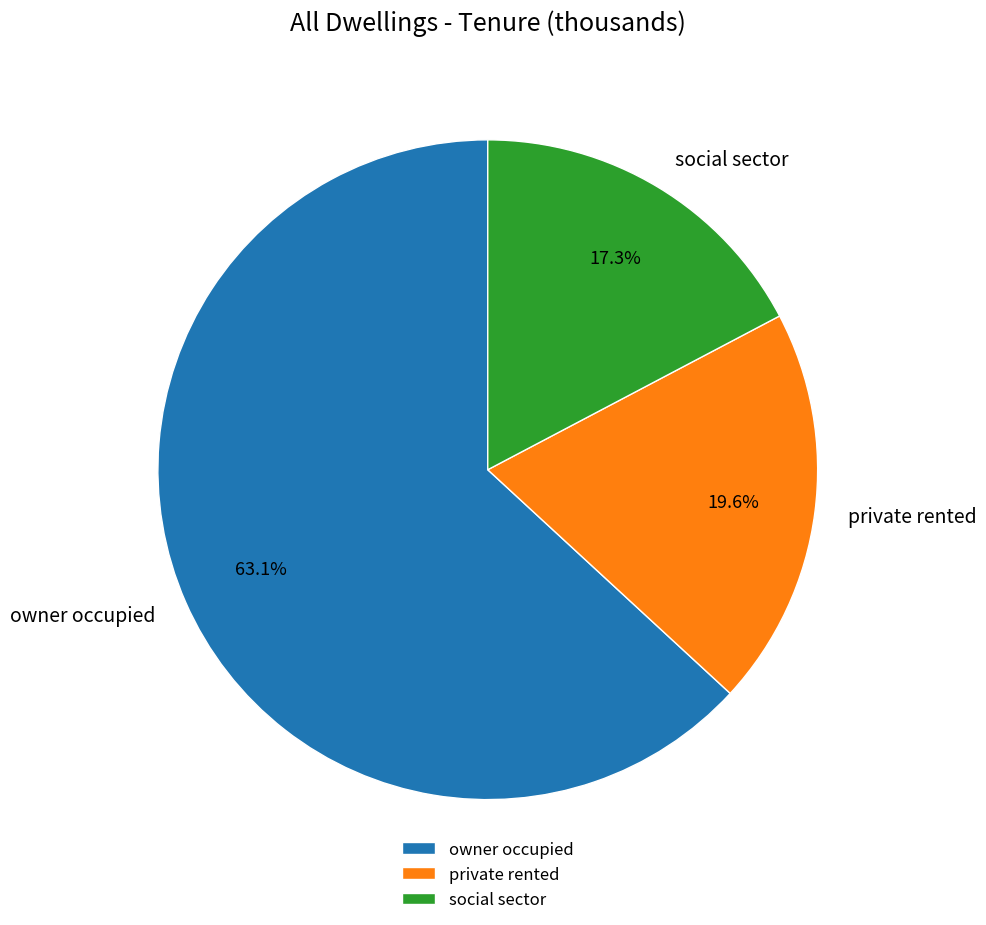

True or false: owner occupied accounts for 68% of the total.

False